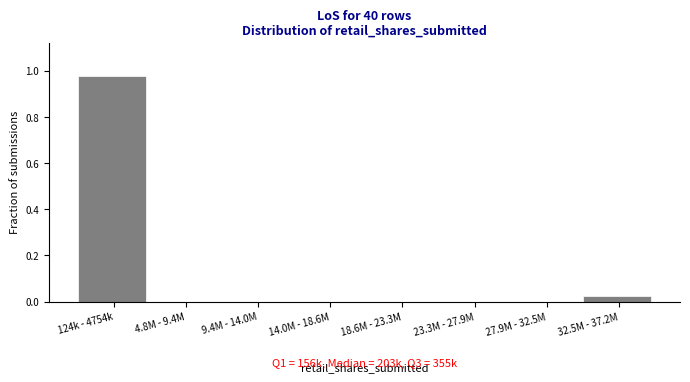

What is the change in value from 124k - 4754k to 14.0M - 18.6M?

-1.0